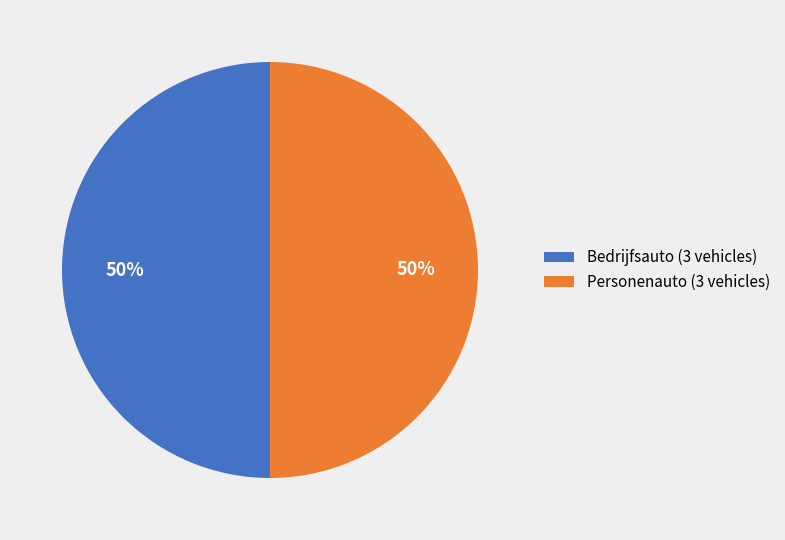

Is it true that Personenauto (3 vehicles) is 43% of the pie?

False